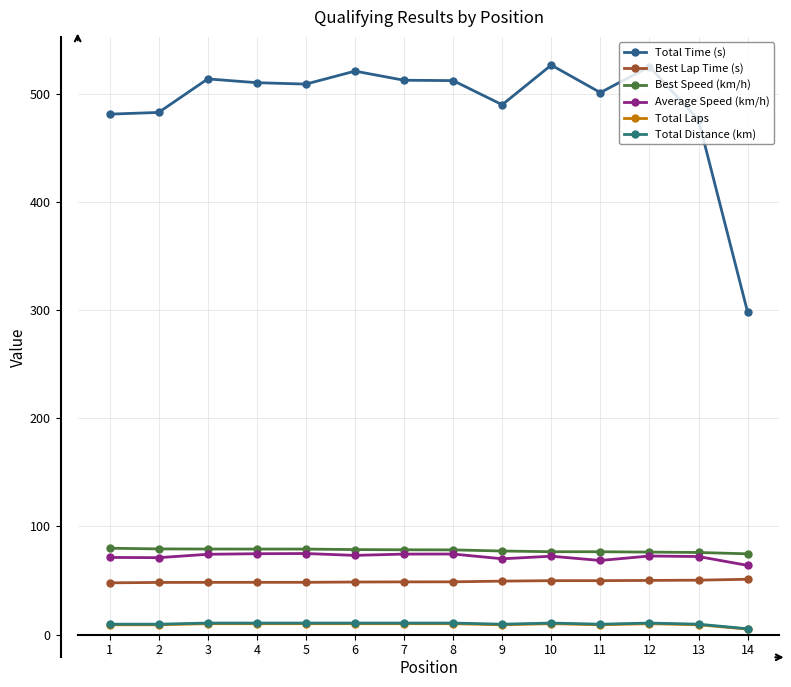

Reading left to right, extract all data points from this chart.

Total Time (s): 1=481.5	2=483.1	3=514.1	4=510.6	5=509.3	6=521.3	7=512.9	8=512.5	9=490.2	10=526.9	11=501.4	12=525.4	13=476.1	14=298.4
Best Lap Time (s): 1=47.8	2=48.2	3=48.2	4=48.3	5=48.3	6=48.6	7=48.7	8=48.7	9=49.4	10=49.8	11=49.8	12=50.0	13=50.3	14=51.1
Best Speed (km/h): 1=79.8	2=79.2	3=79.1	4=79.0	5=79.0	6=78.6	7=78.4	8=78.3	9=77.3	10=76.6	11=76.6	12=76.3	13=75.9	14=74.6
Average Speed (km/h): 1=71.3	2=71.1	3=74.2	4=74.7	5=74.9	6=73.2	7=74.4	8=74.5	9=70.1	10=72.4	11=68.5	12=72.6	13=72.1	14=63.9
Total Laps: 1=9.0	2=9.0	3=10.0	4=10.0	5=10.0	6=10.0	7=10.0	8=10.0	9=9.0	10=10.0	11=9.0	12=10.0	13=9.0	14=5.0
Total Distance (km): 1=9.5	2=9.5	3=10.6	4=10.6	5=10.6	6=10.6	7=10.6	8=10.6	9=9.5	10=10.6	11=9.5	12=10.6	13=9.5	14=5.3